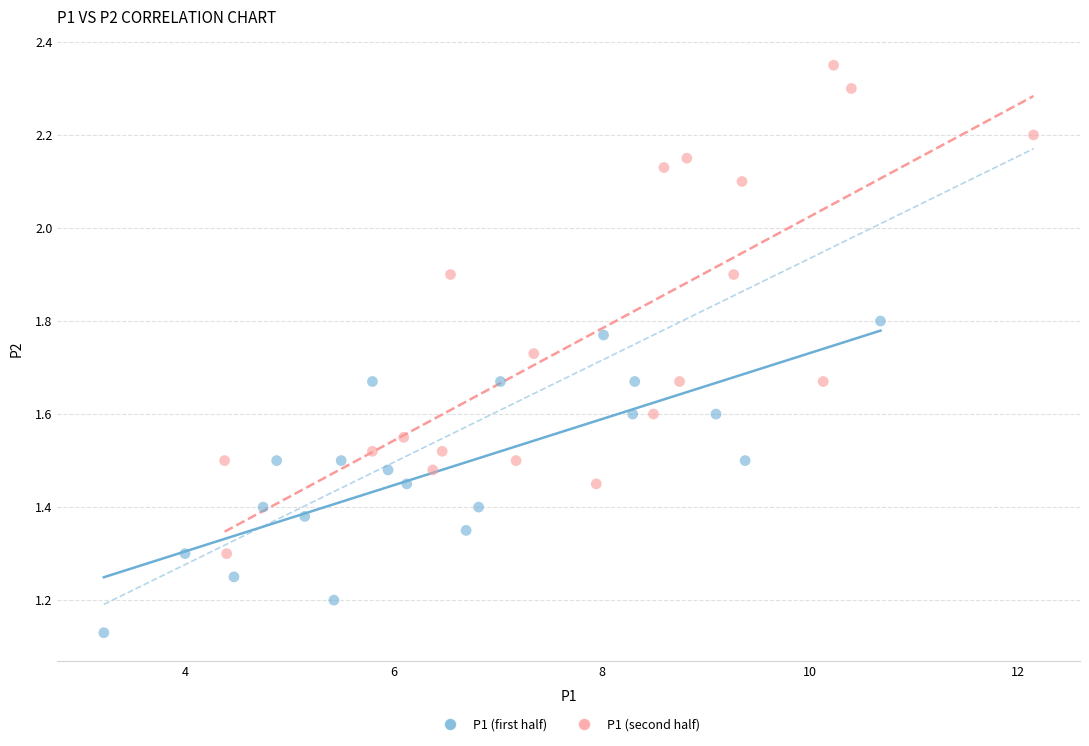

Which series reaches the maximum Y coordinate?

P1 (second half)